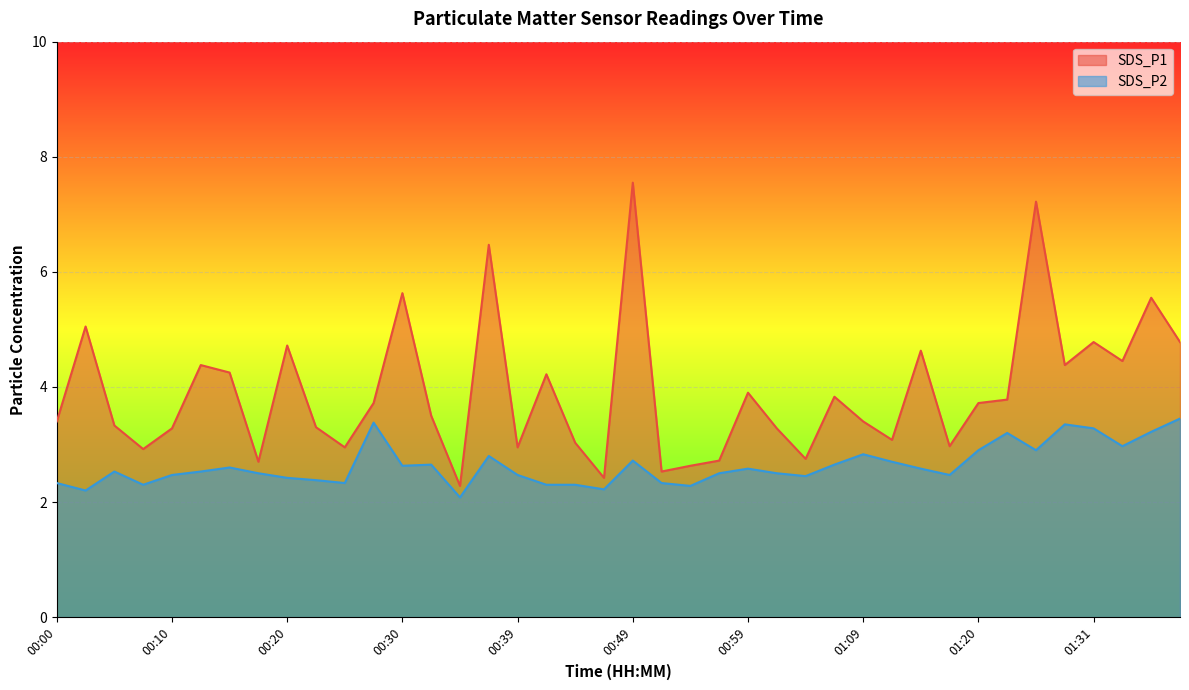

What is the total value across all series at 01:23?

7.0